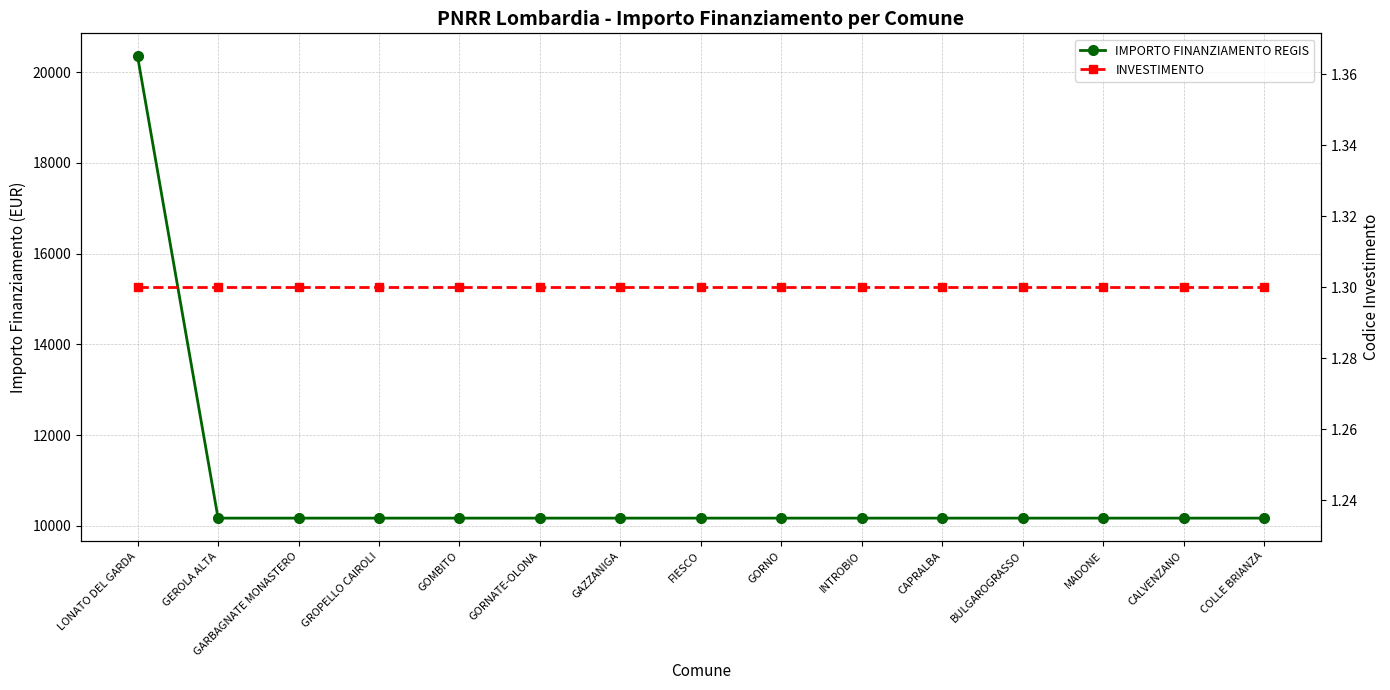

True or false: IMPORTO FINANZIAMENTO REGIS has more than 2 interior local peaks.

False